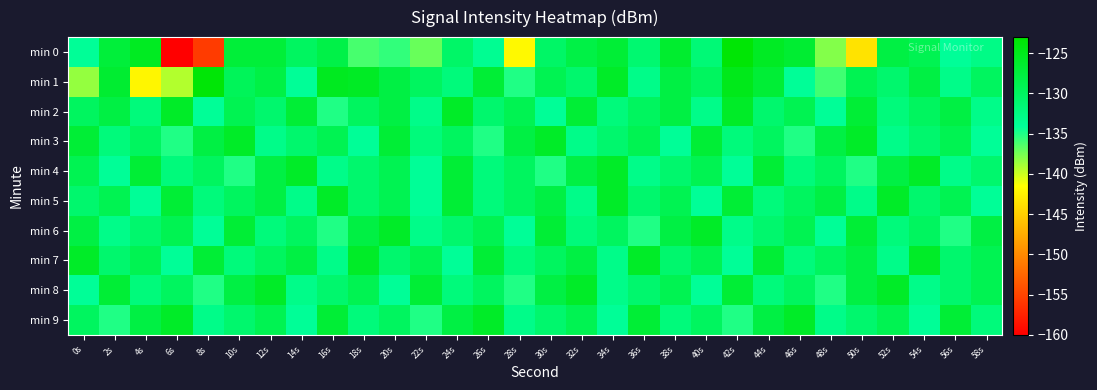

At how many categories does at least one series exceed -156?

30